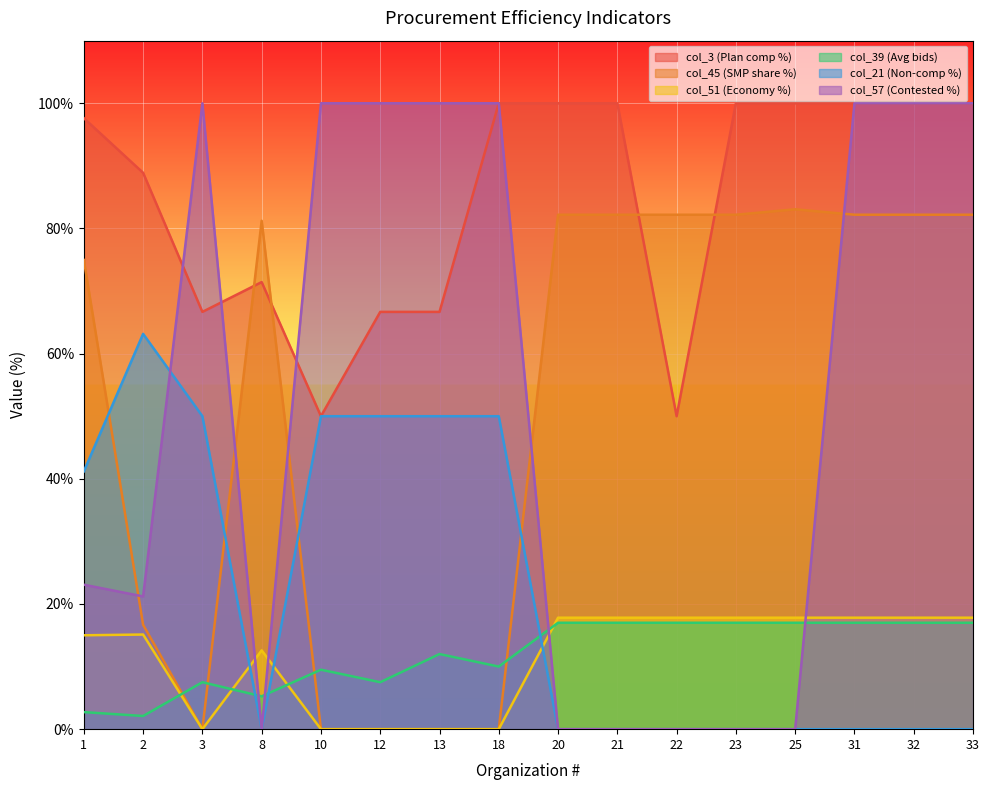

The col_39 (Avg bids) series shows 7.5 at 12. True or false?

True